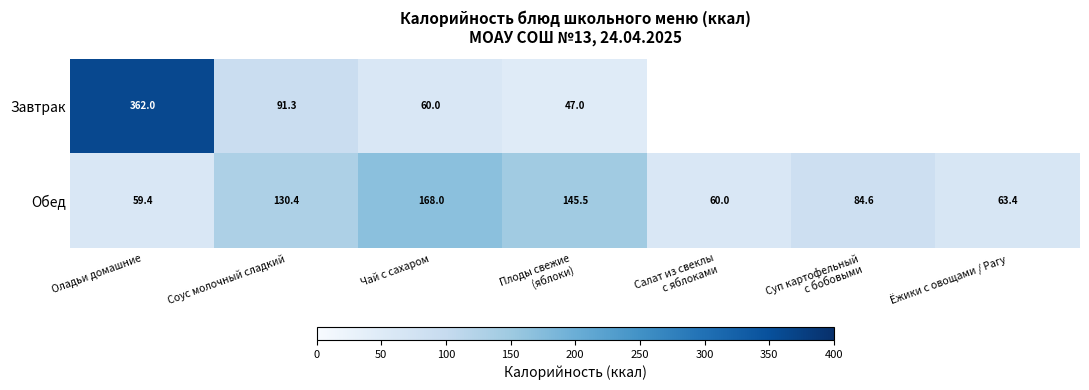

At Чай с сахаром, list the series in order from largest to smallest.

Обед, Завтрак